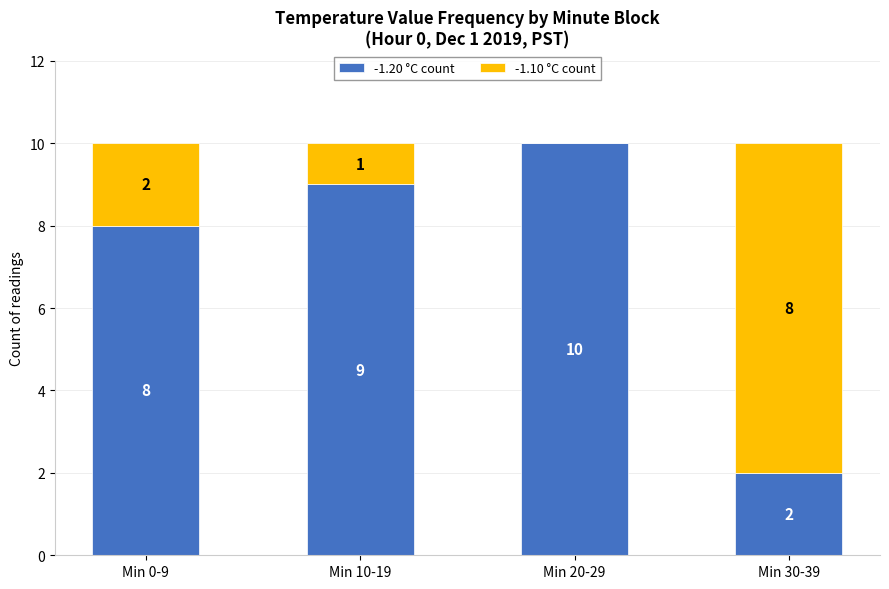

The value of -1.20 °C count at Min 0-9 is 3. True or false?

False